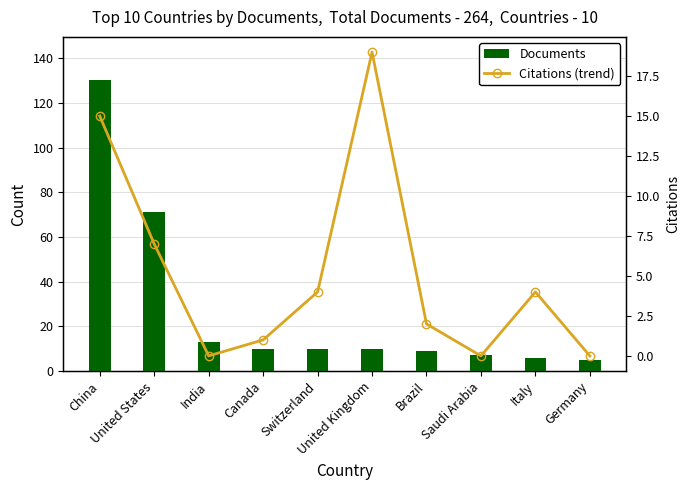

Between Brazil and Saudi Arabia, which series saw the biggest shift?

Documents